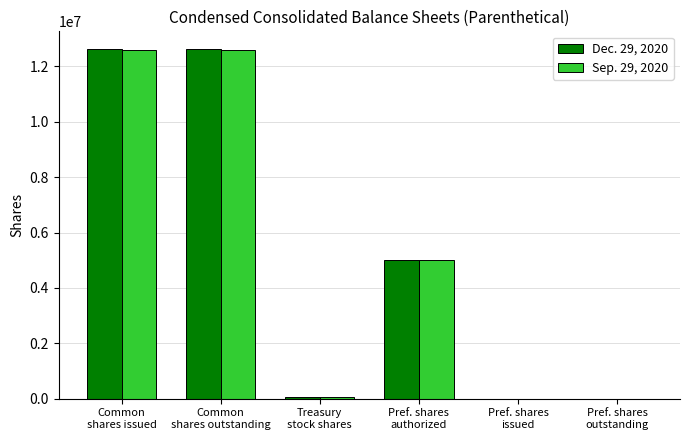

What is the greatest value displayed?

12637384